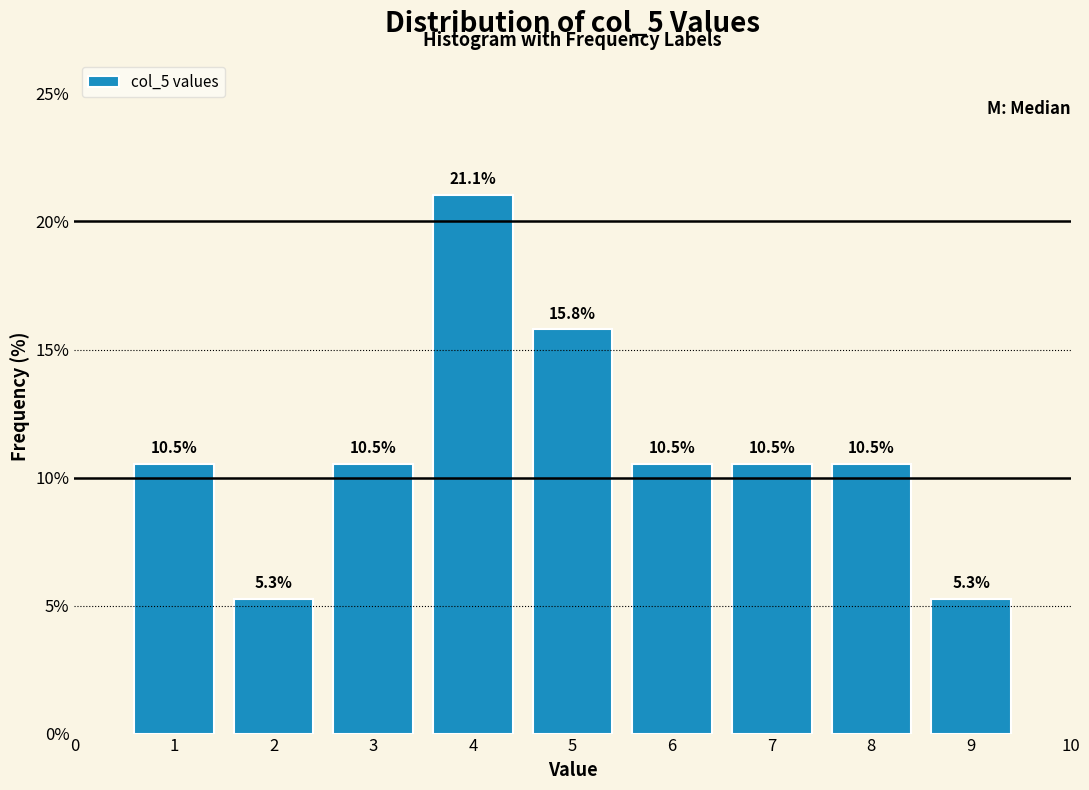

Reading left to right, transcribe all the data shown in this chart.

10.5	5.3	10.5	21.1	15.8	10.5	10.5	10.5	5.3